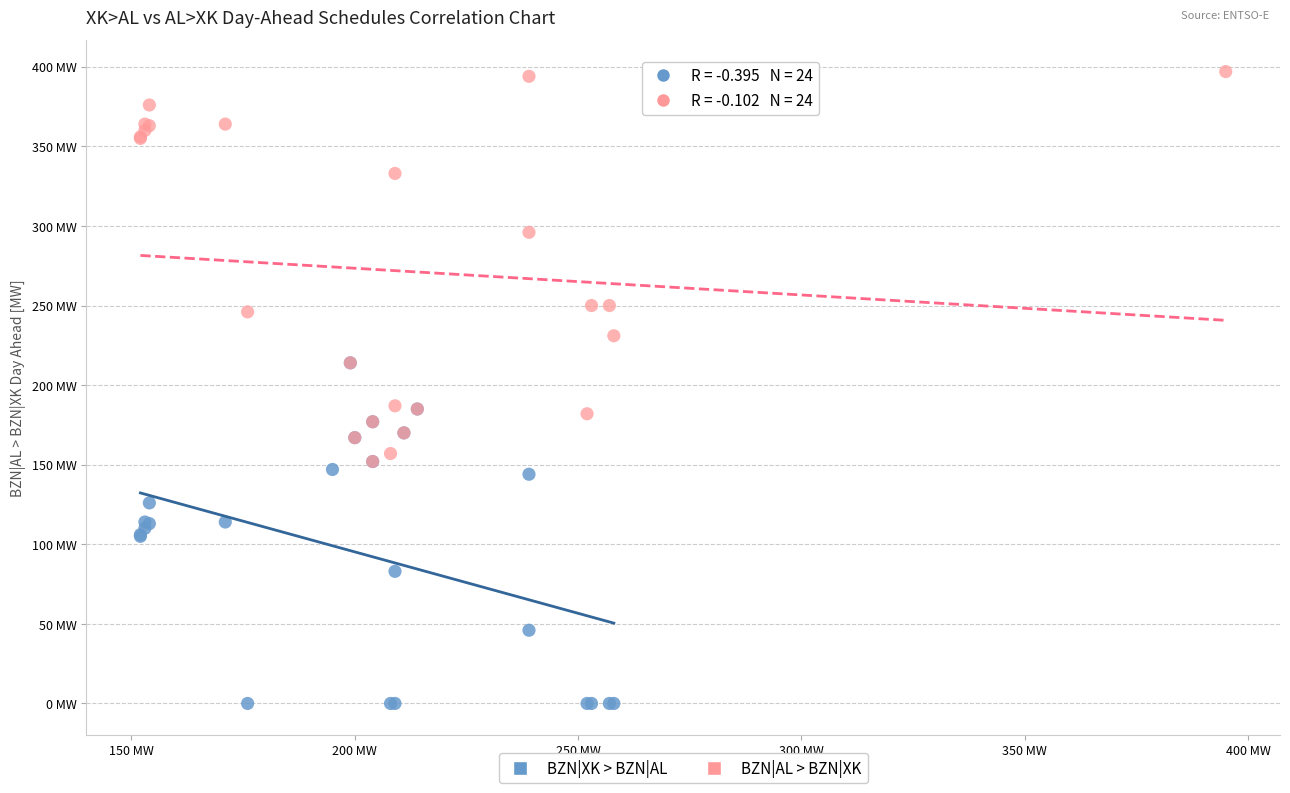

Which series reaches the maximum Y coordinate?

BZN|AL > BZN|XK